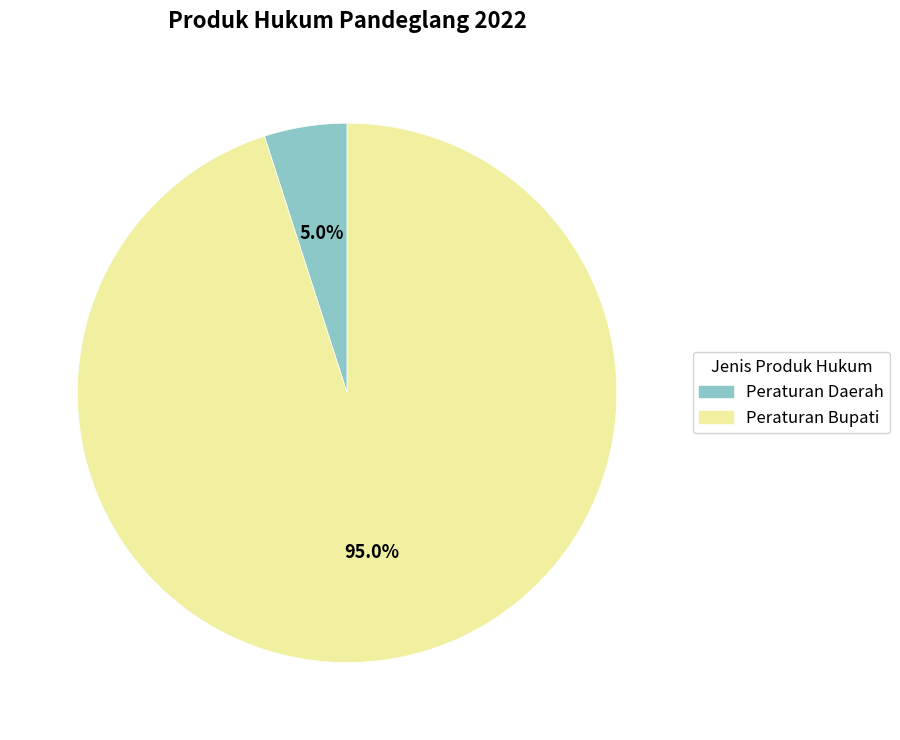

Is there any slice that represents more than half of the pie?

Yes